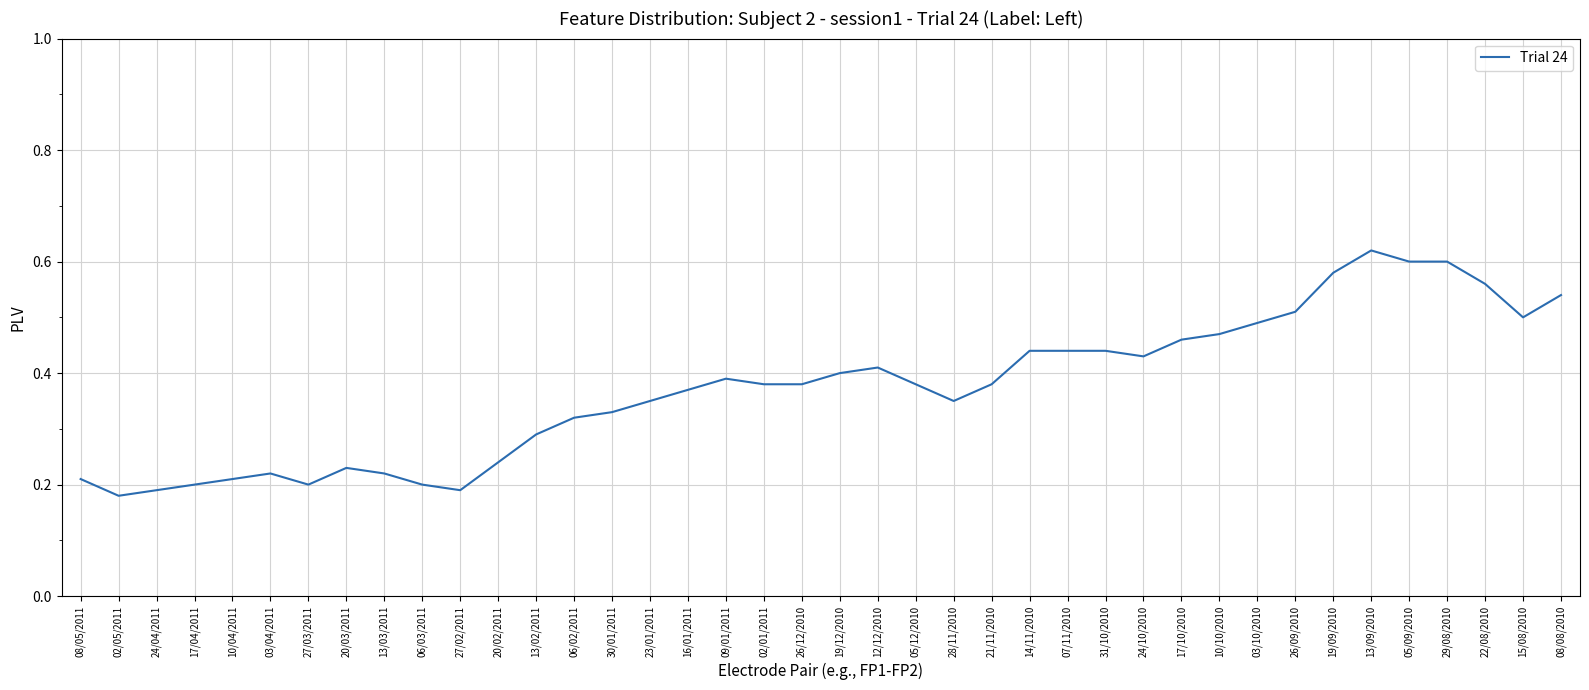

What position from the right is 03/04/2011?

35